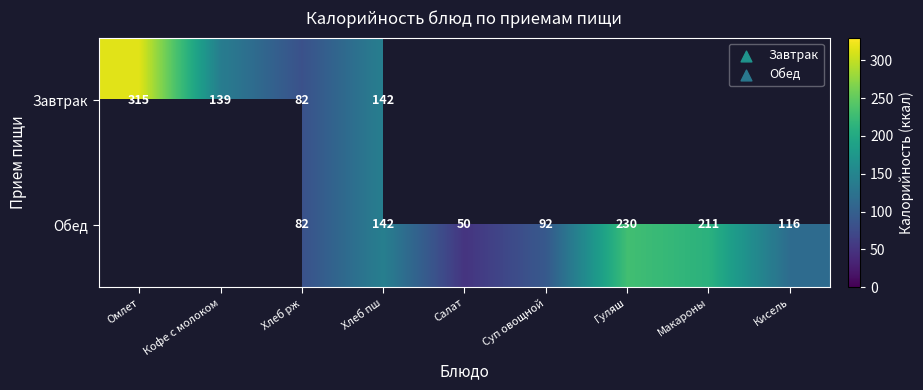

What is the smallest value displayed?

50.0